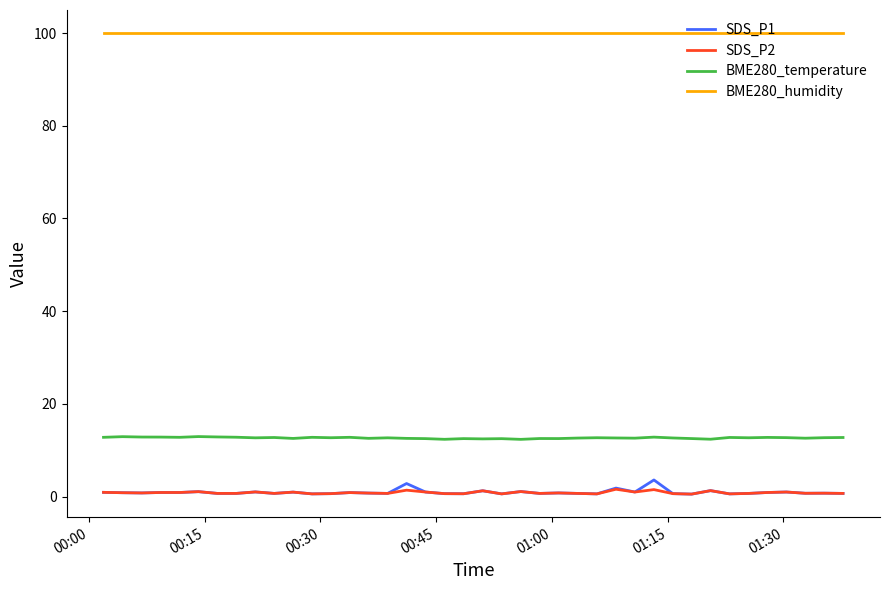

True or false: BME280_humidity and BME280_temperature cross at least once.

False